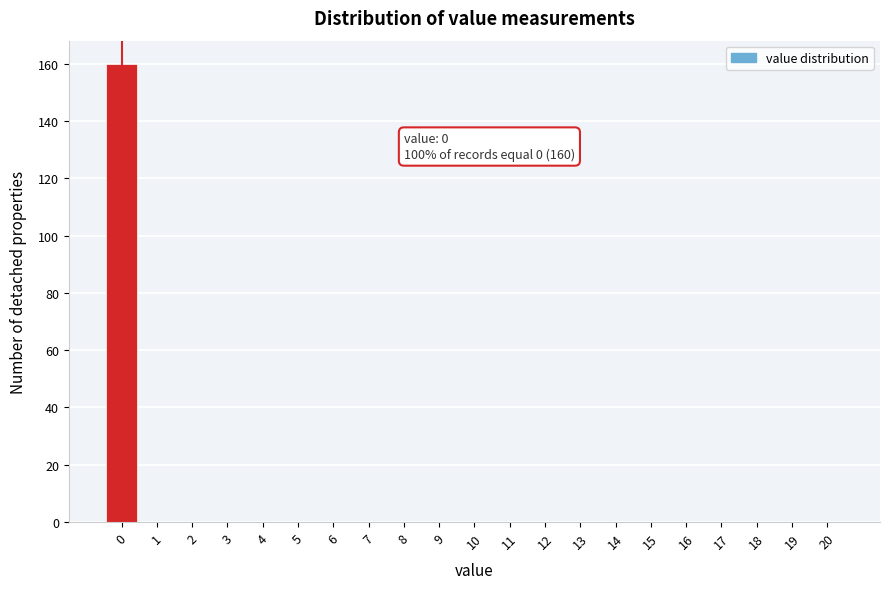

Over which range of the x-axis is the bar tallest?

-0.5 to 0.5